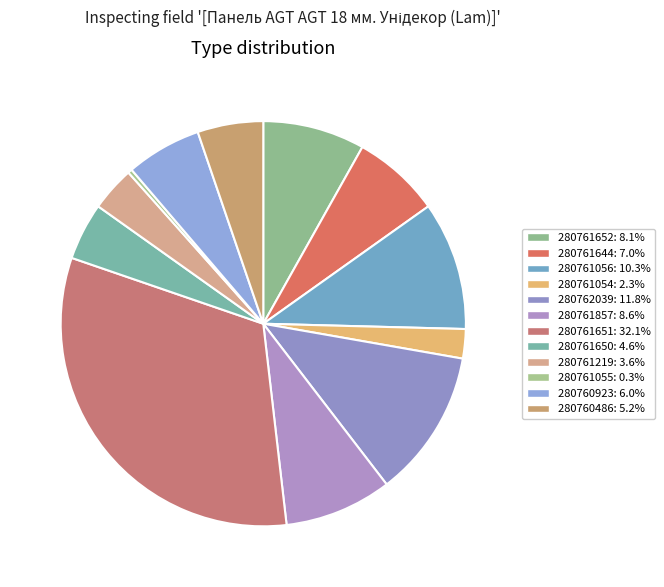

Which slice is the largest?

280761651